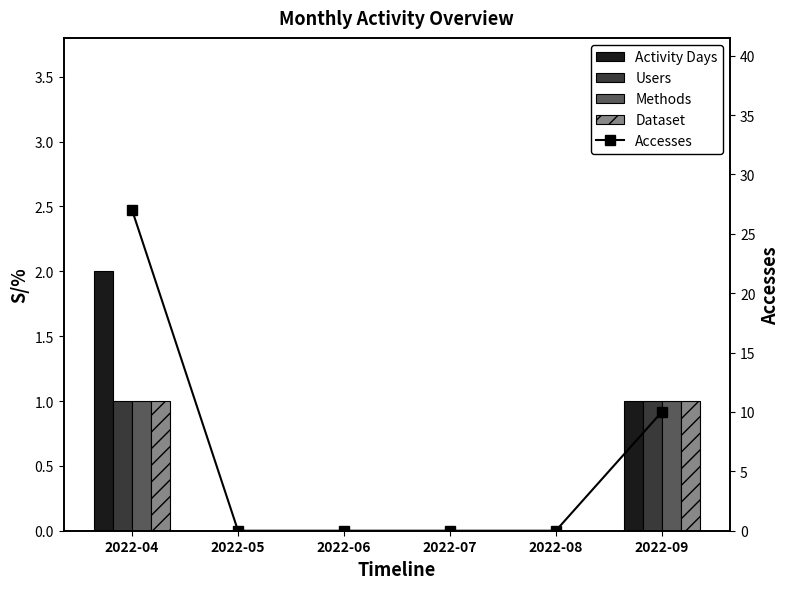

The Dataset series shows 0 at 2022-08. True or false?

True